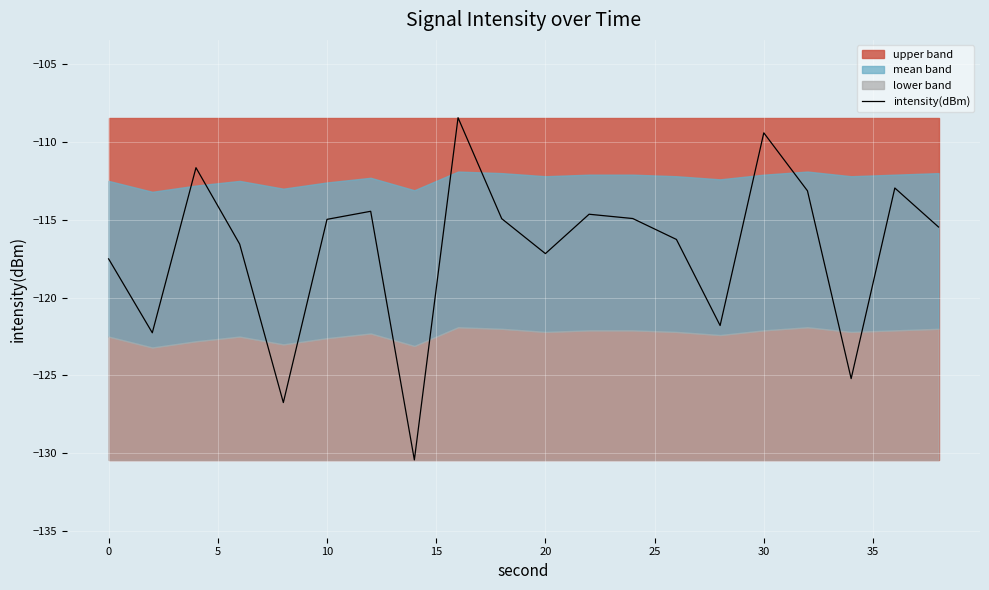

What is the highest value of the intensity(dBm) series?

-108.4